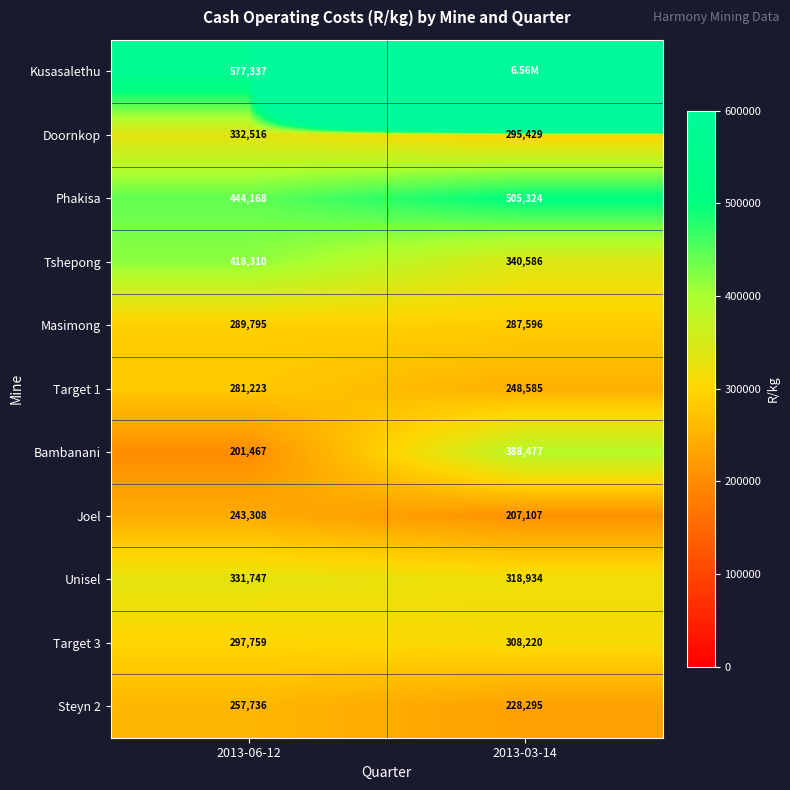

What is the total value across all series at 2013-06-12?

3675366